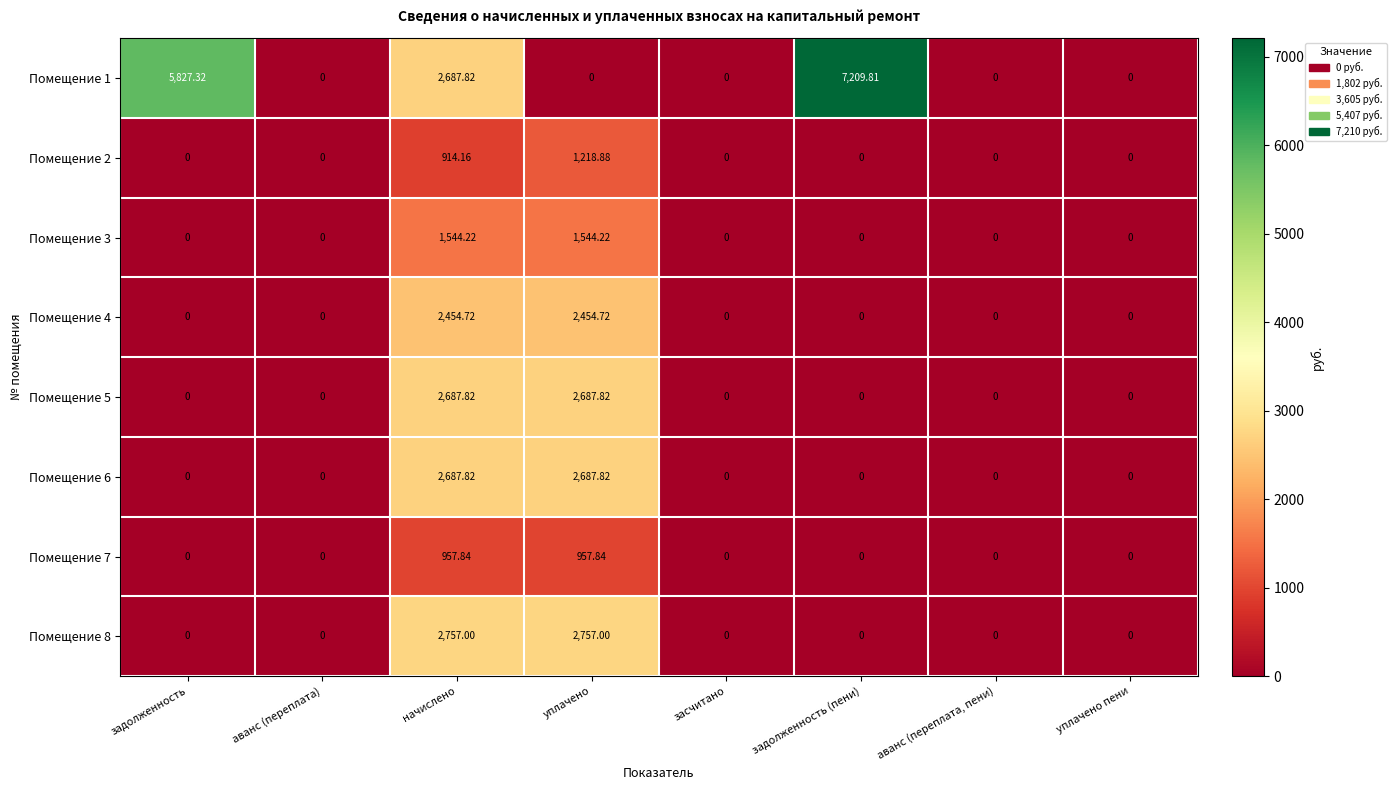

At which label is Помещение 2 closest to 609?

начислено